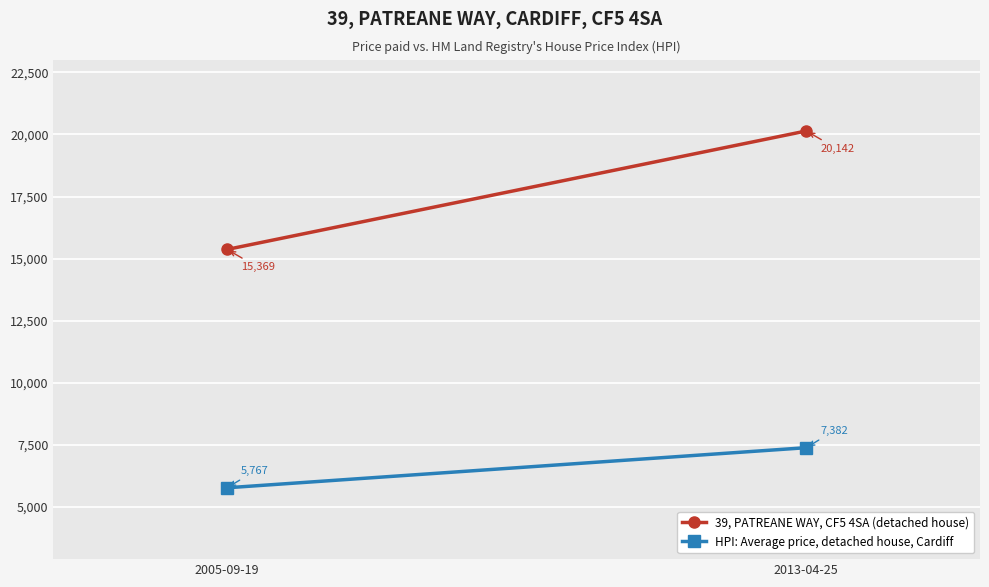

The value of 39, PATREANE WAY, CF5 4SA (detached house) at 2013-04-25 is 20142. True or false?

True